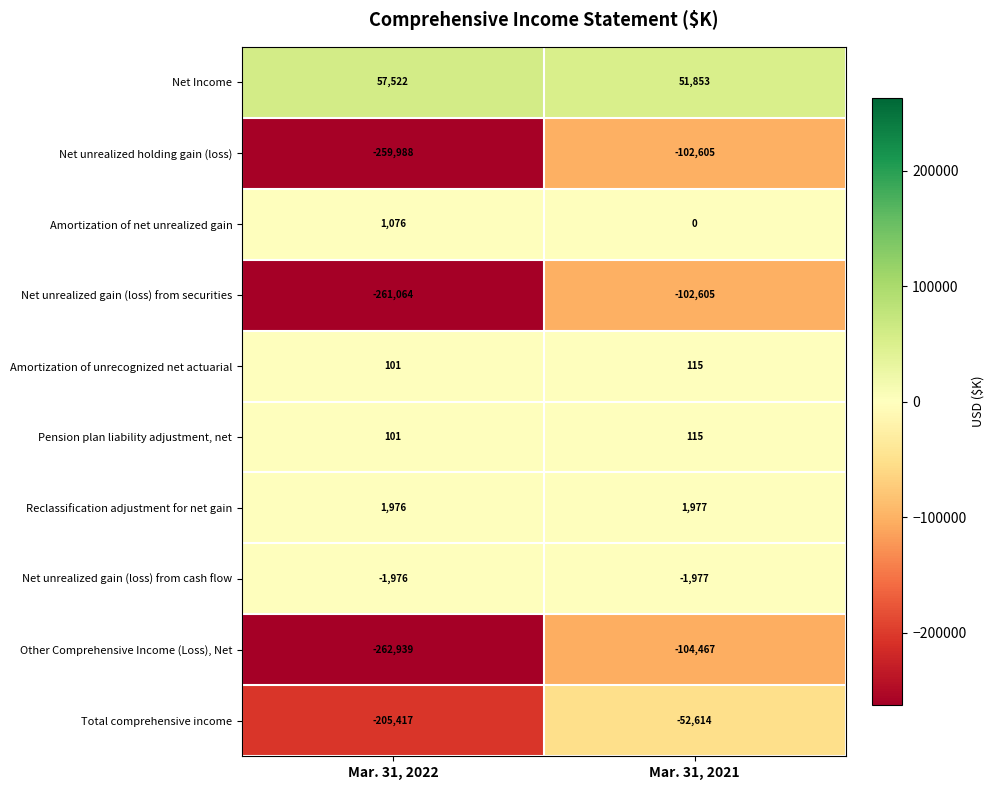

What is the sum of the Net unrealized holding gain (loss) values at Mar. 31, 2021 and Mar. 31, 2022?

-362593